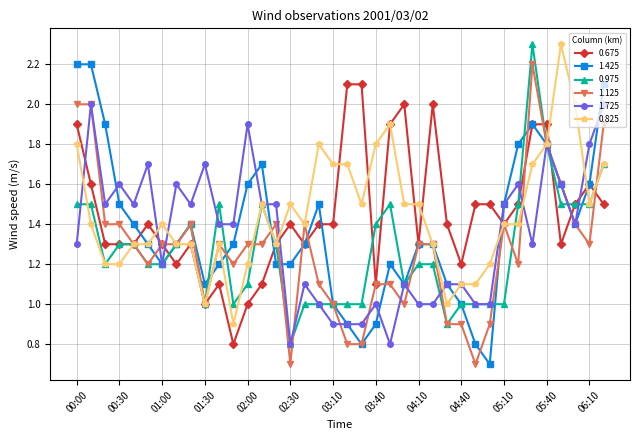

At how many categories does at least one series exceed 1?

38